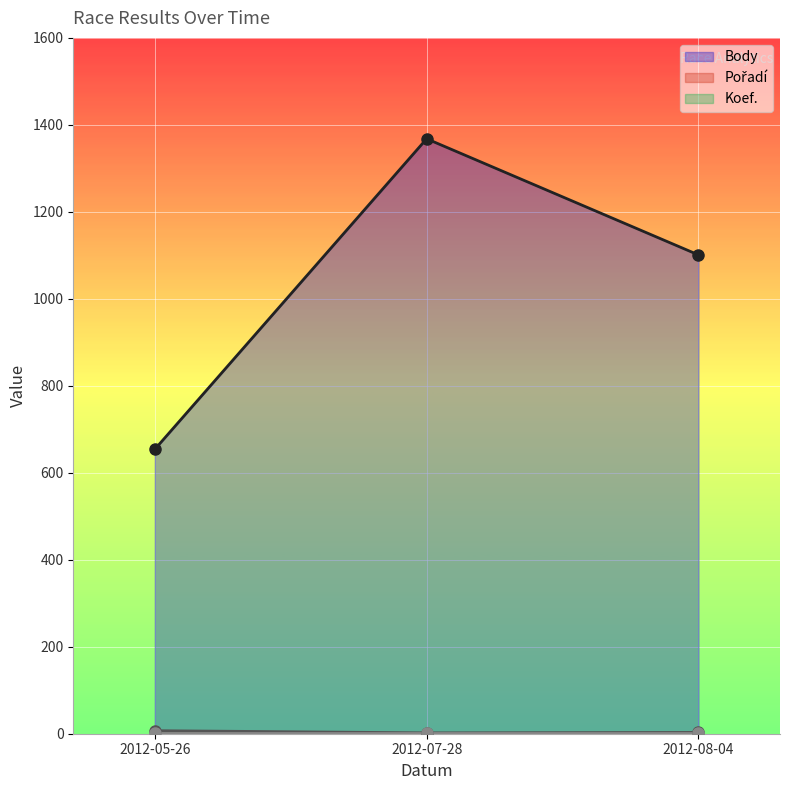

Which series has the largest total across all categories?

Body